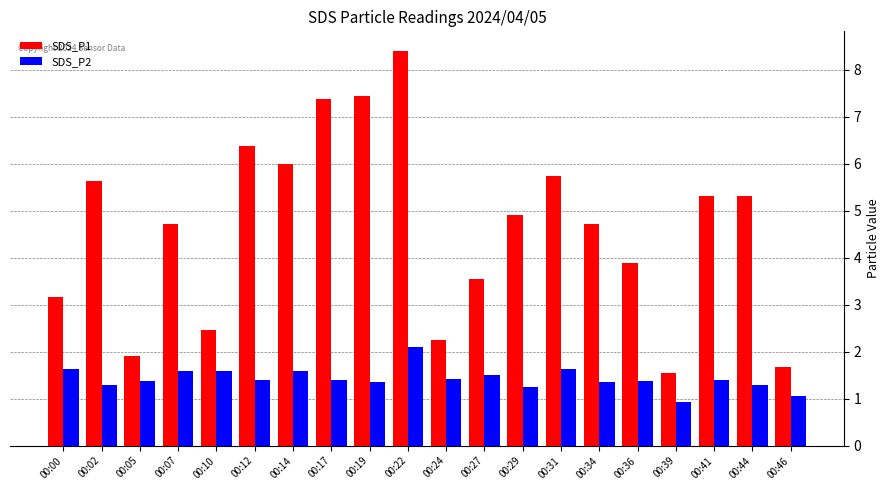

The SDS_P1 series shows 1.6 at 00:39. True or false?

True